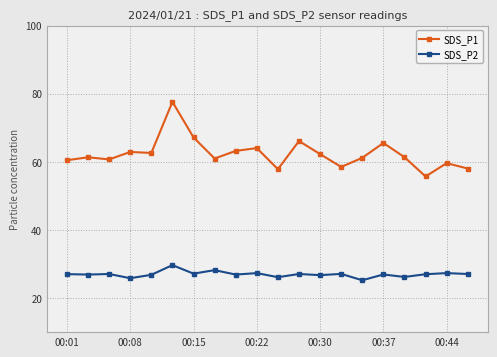

What is the minimum value shown in the chart?

25.2